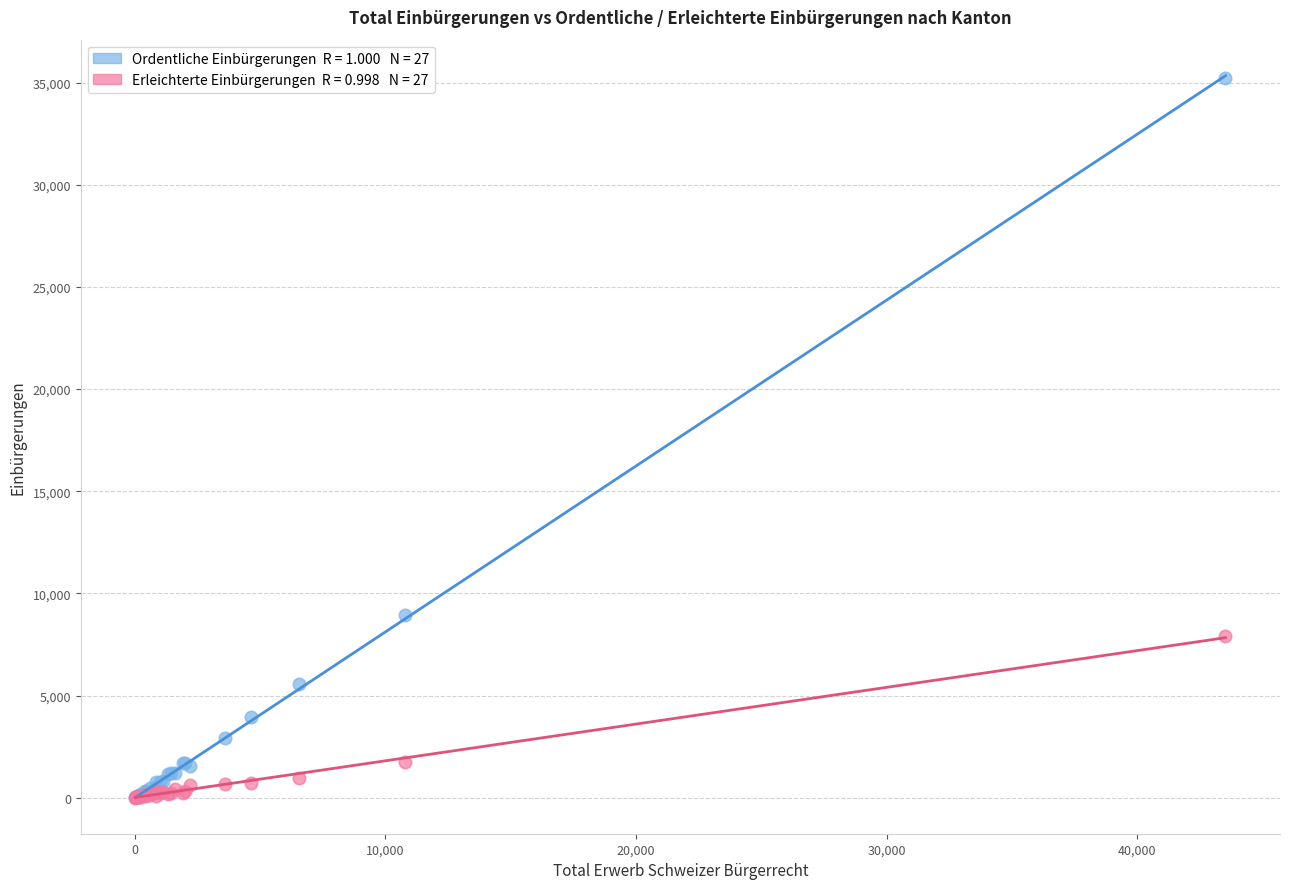

Across all series, what Y value is closest to 17623?

8966